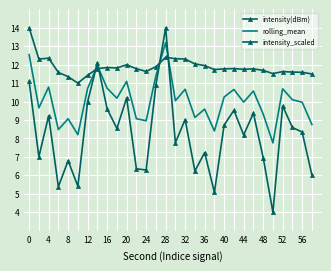

Which series ends up on top after the final intersection of rolling_mean and intensity_scaled?

rolling_mean